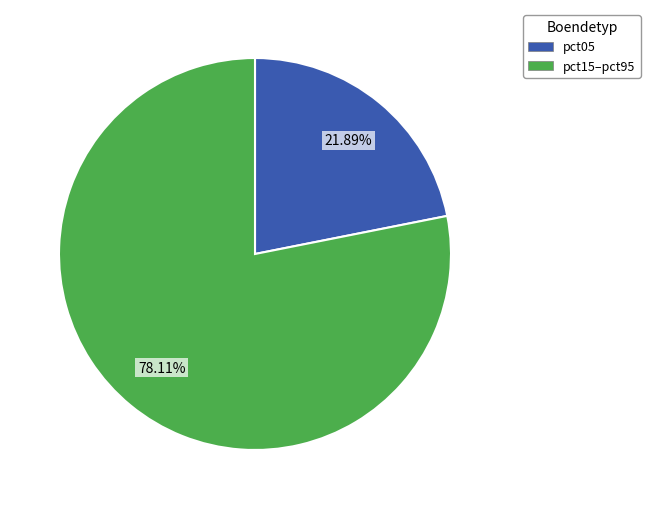

Is there any slice that represents more than half of the pie?

Yes